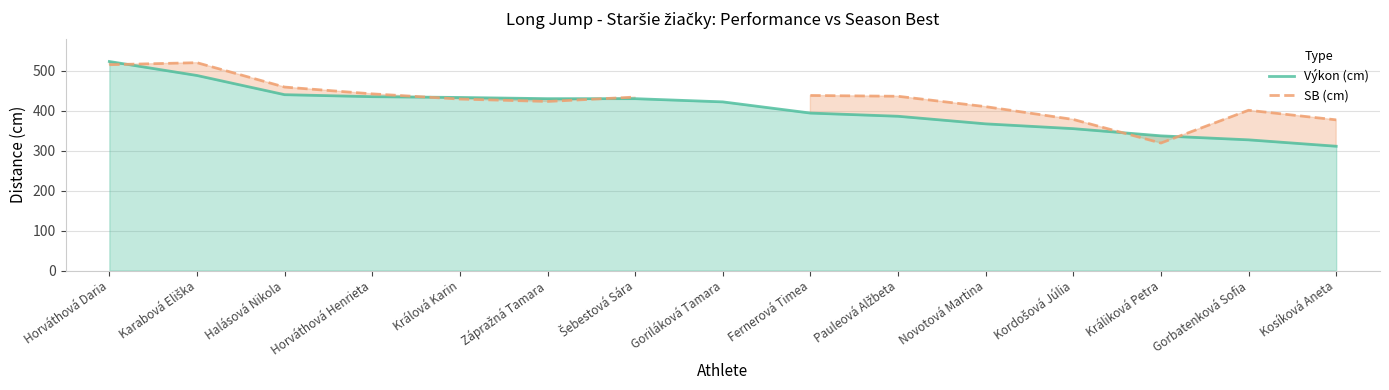

True or false: Výkon (cm) has a value of 657.3 at Králová Karin.

False